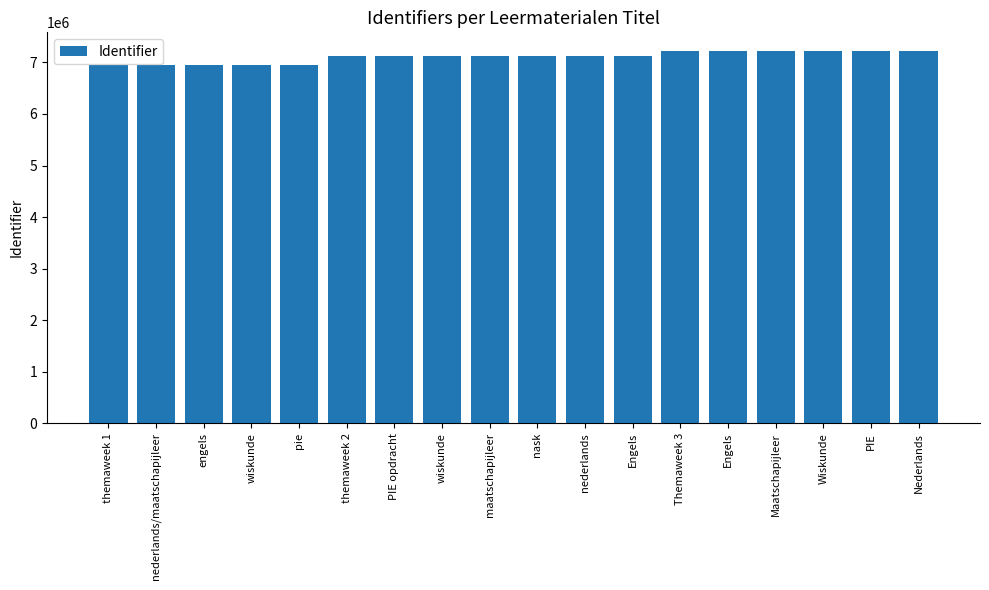

Between engels and wiskunde, which is larger?

wiskunde